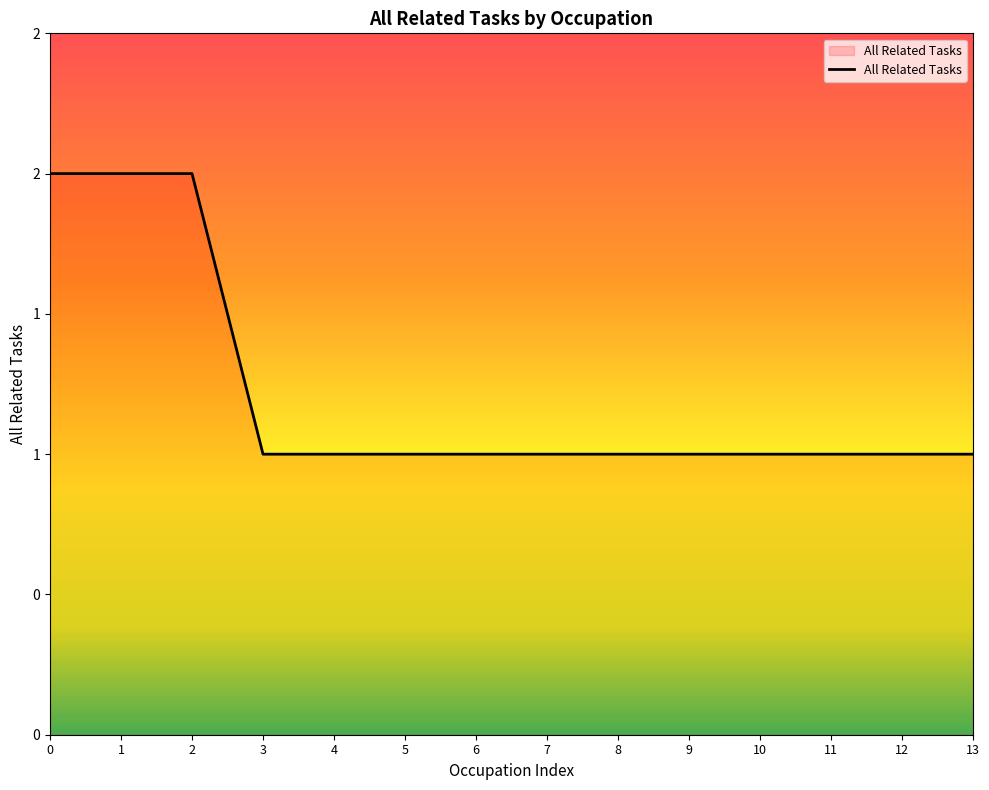

What is the value of the 14th point from the left?

1